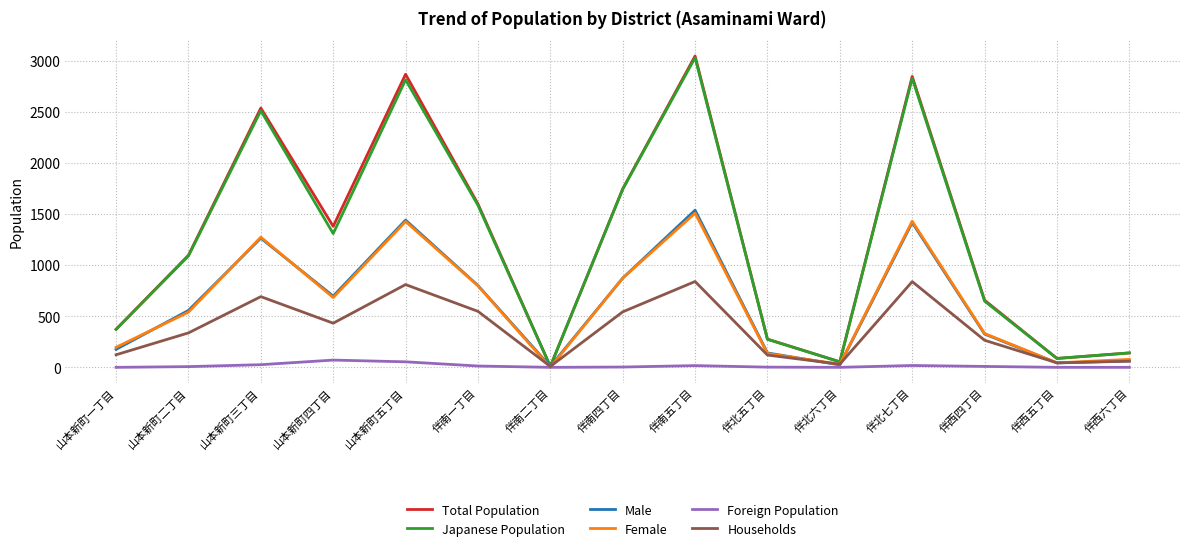

Is it true that Total Population equals 1746 at 伴南四丁目?

True